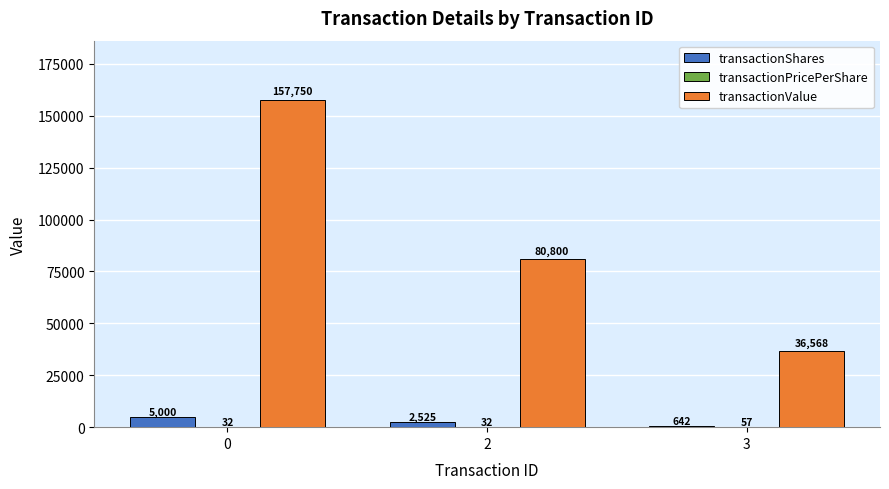

What is the difference between the transactionValue values at 2 and 3?

44232.0